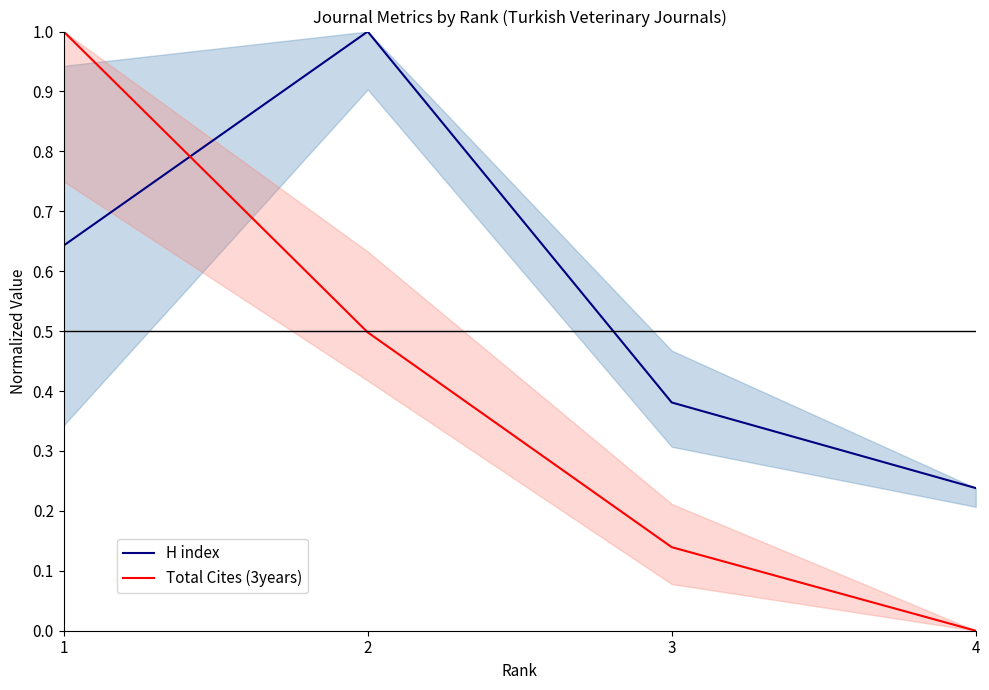

How many lines are shown in the chart?

2